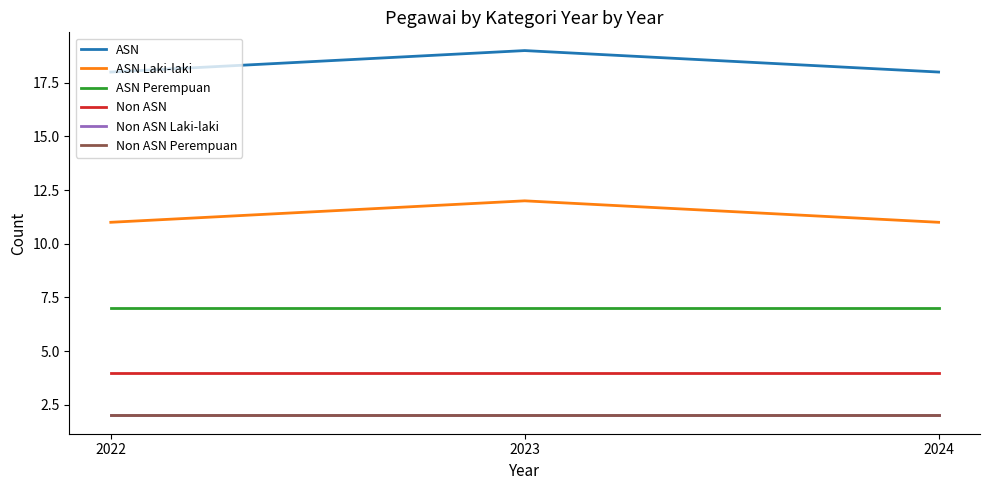

At which label is Non ASN closest to 4?

2022